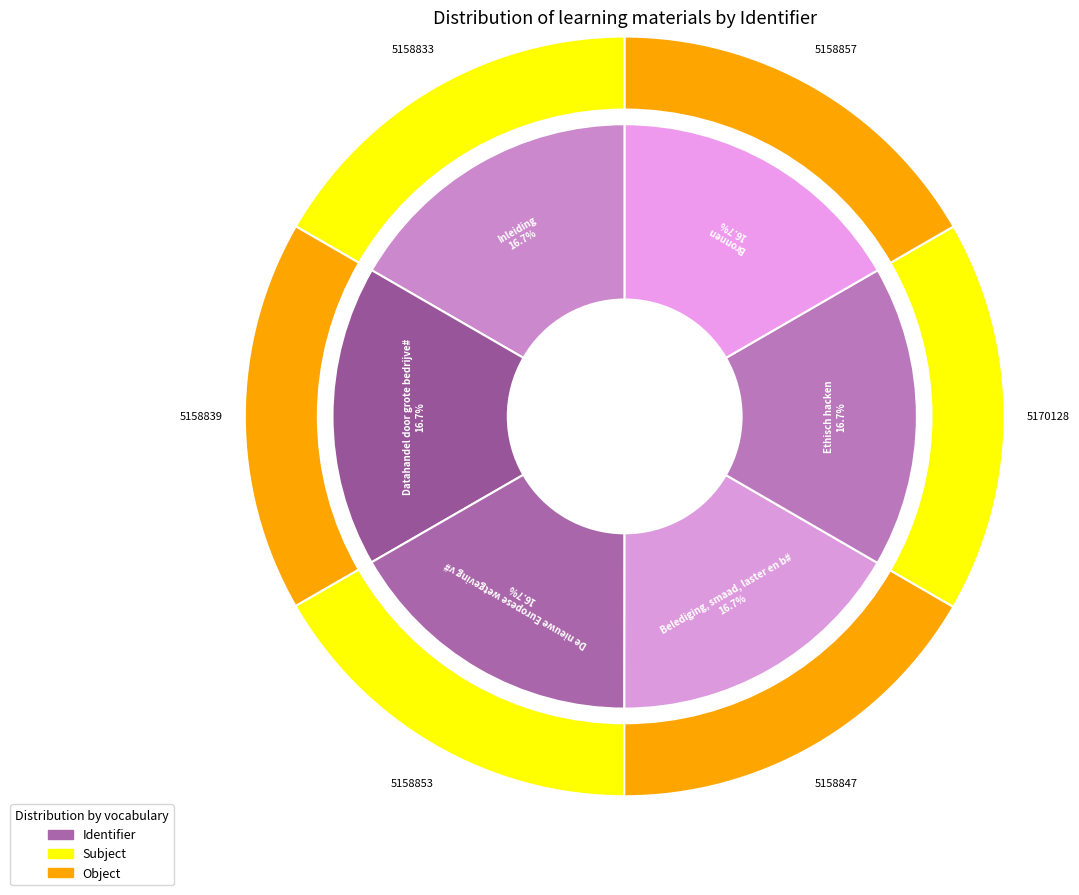

How many slices are in this pie chart?

6